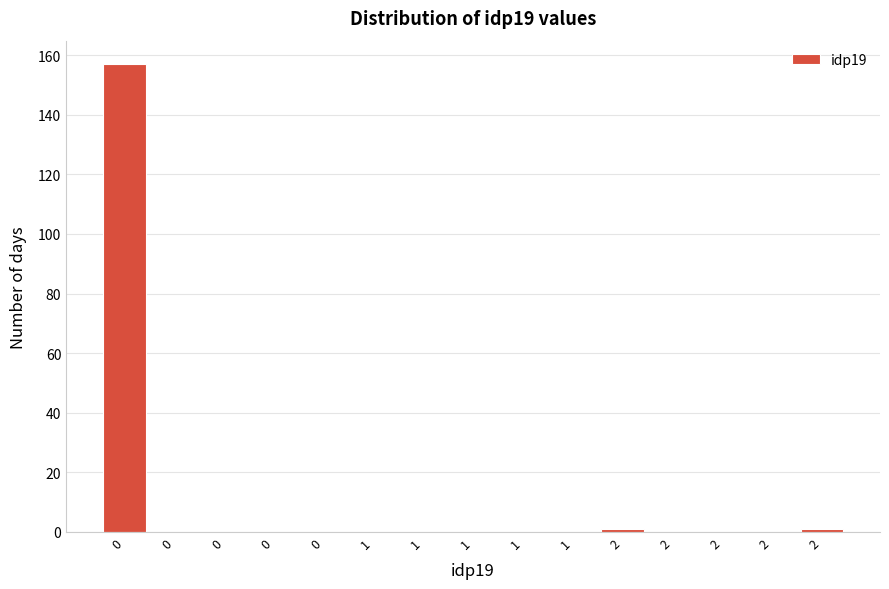

Count the number of categories in the chart.

15